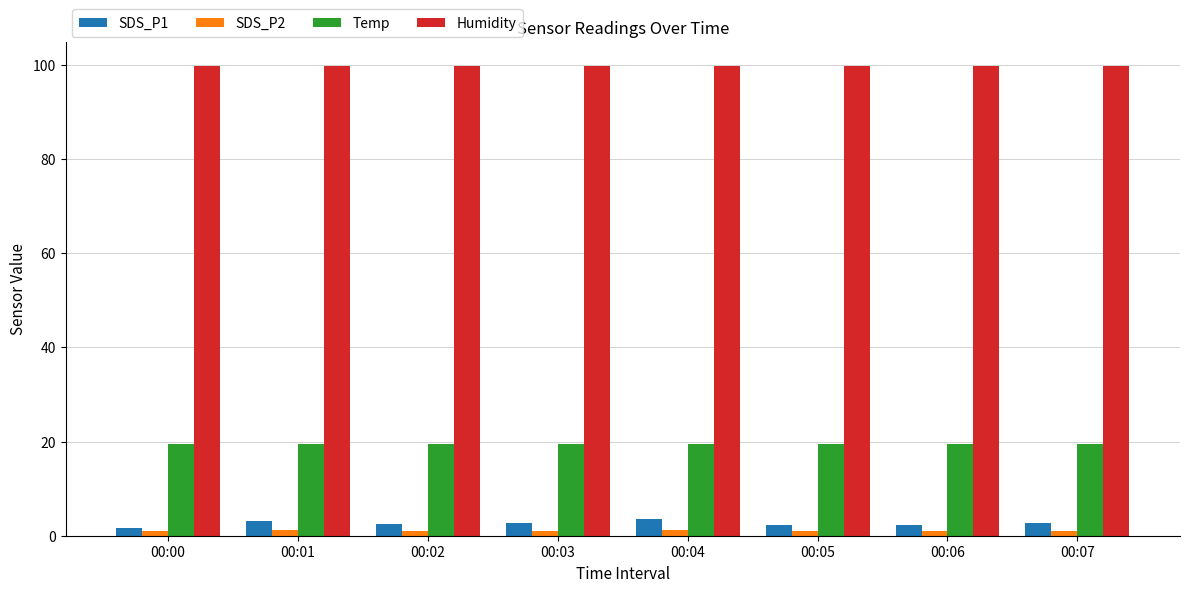

What is the sum of the SDS_P2 values at 00:01 and 00:04?

2.5